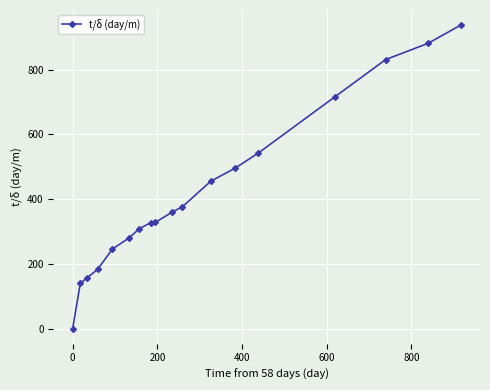

How many series are shown in this chart?

1